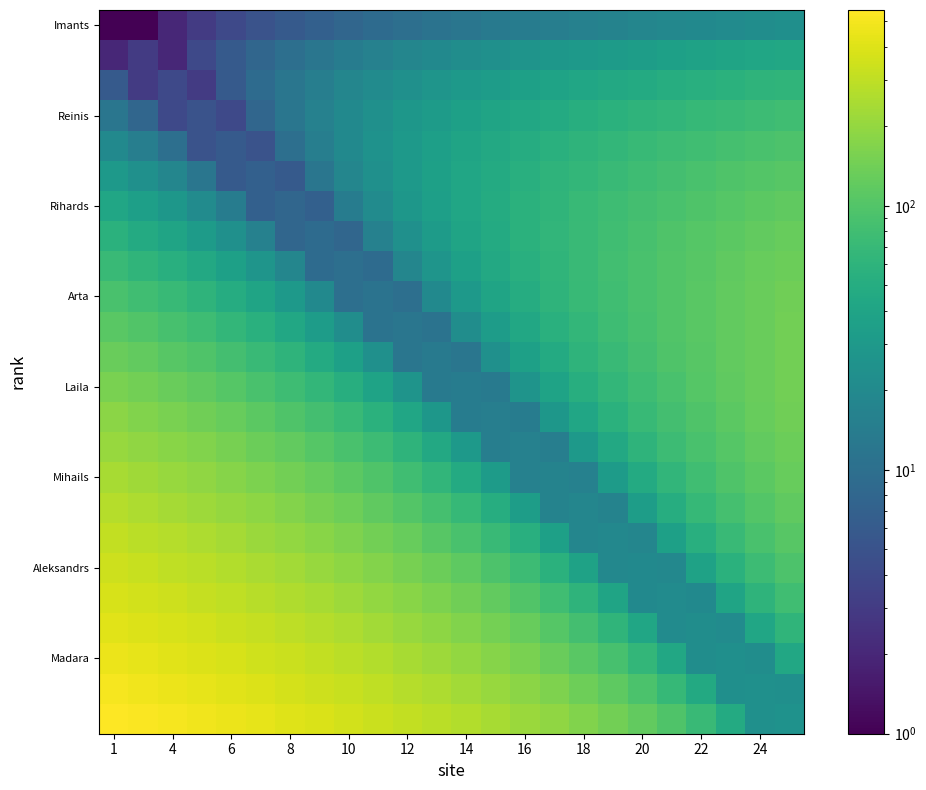

What is the maximum value shown in the chart?

552